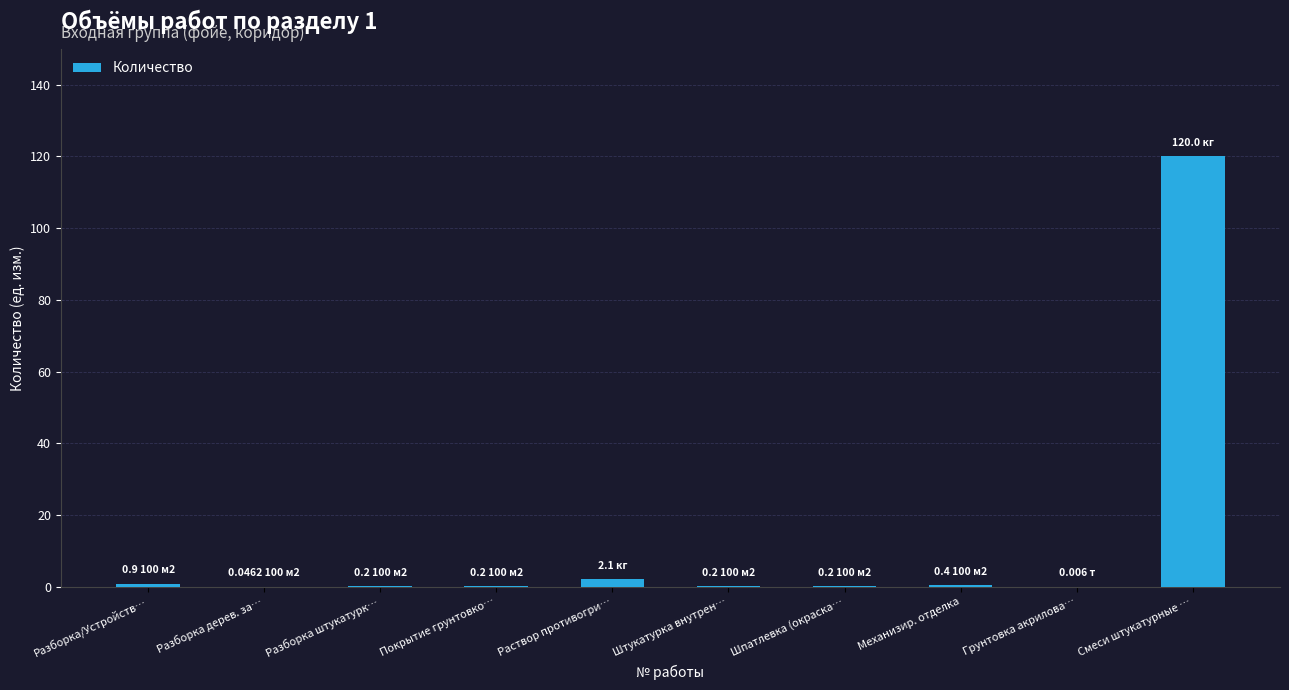

The chart shows a value of 0.0 at Грунтовка акрилова…. True or false?

True